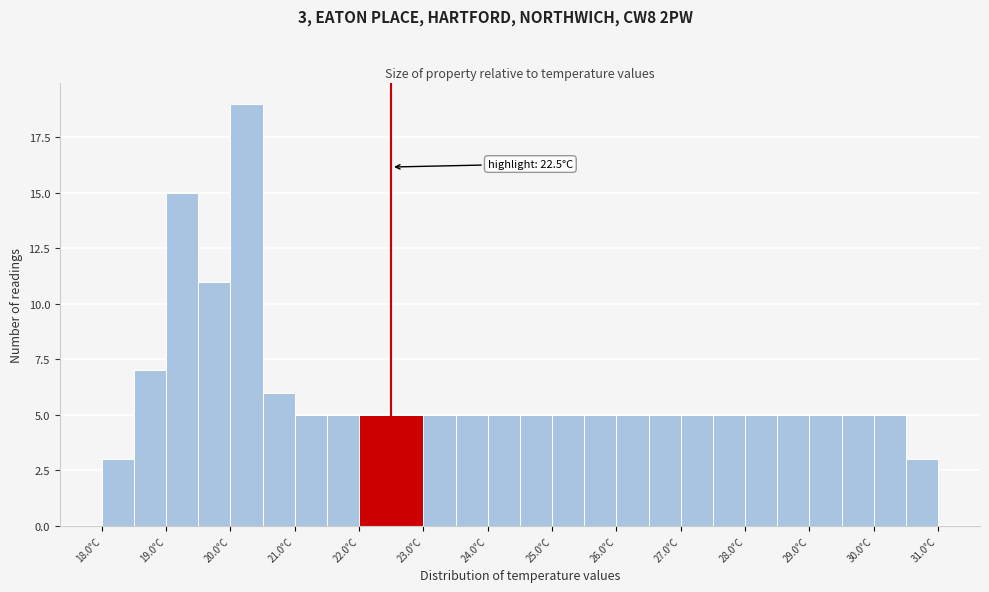

Over which range of the x-axis is the bar tallest?

20.0 to 20.5